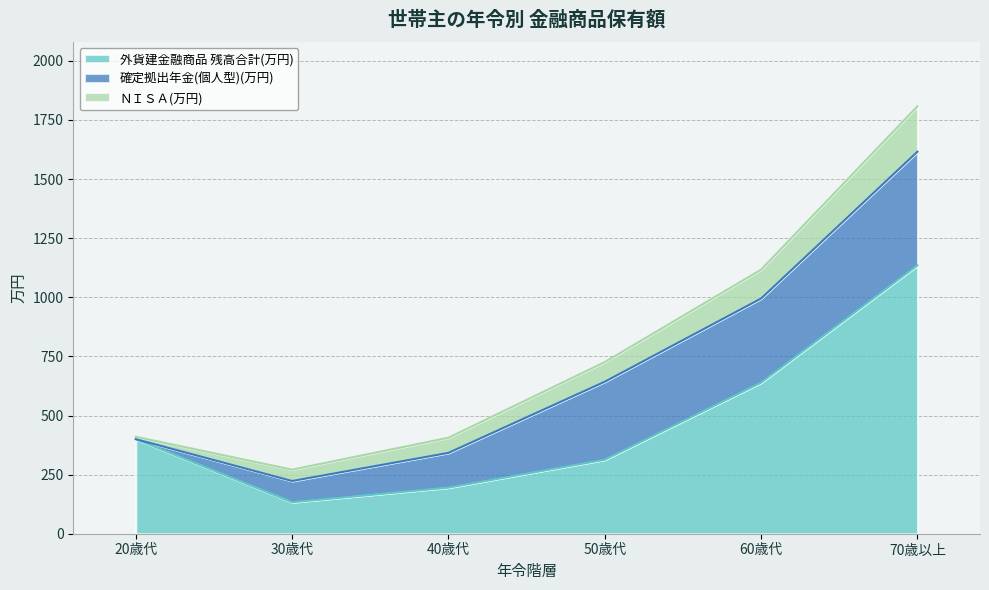

What is the value of the ＮＩＳＡ(万円) point at the 6th from the left?

192